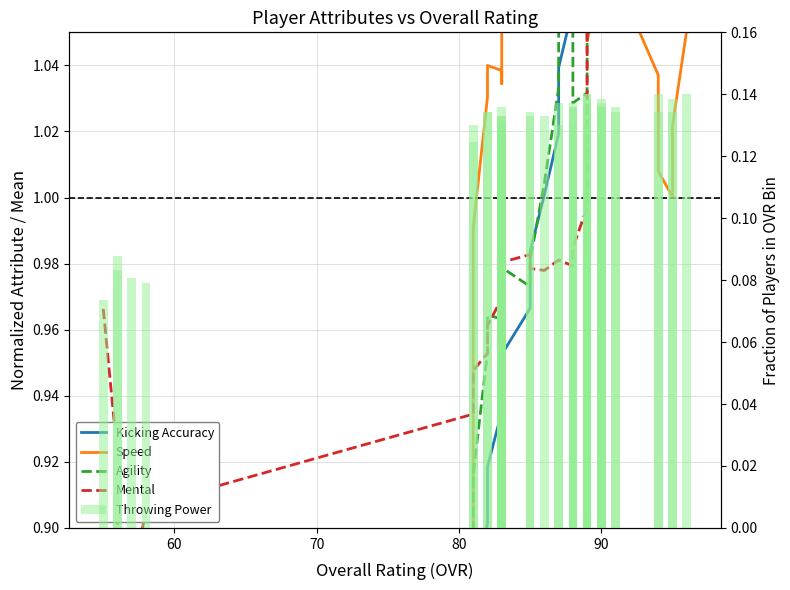

What is the sum of all Throwing Power values?

5.1